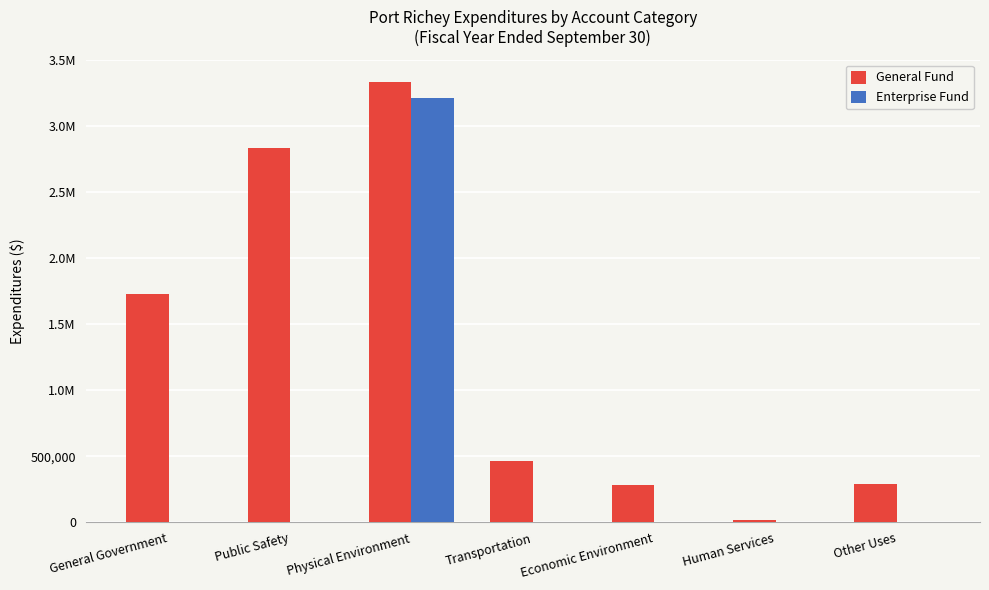

What are all the series names shown in the legend?

General Fund, Enterprise Fund